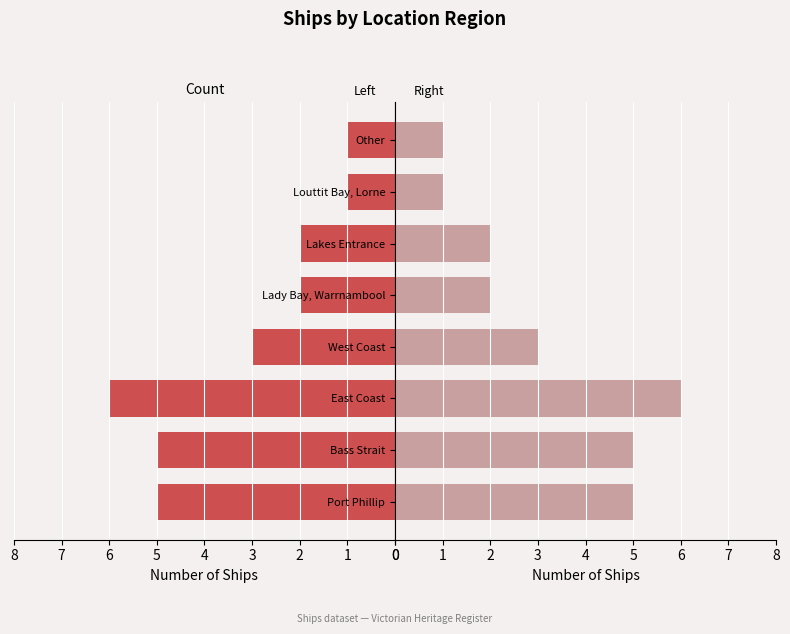

What is the average value of the Left series?

3